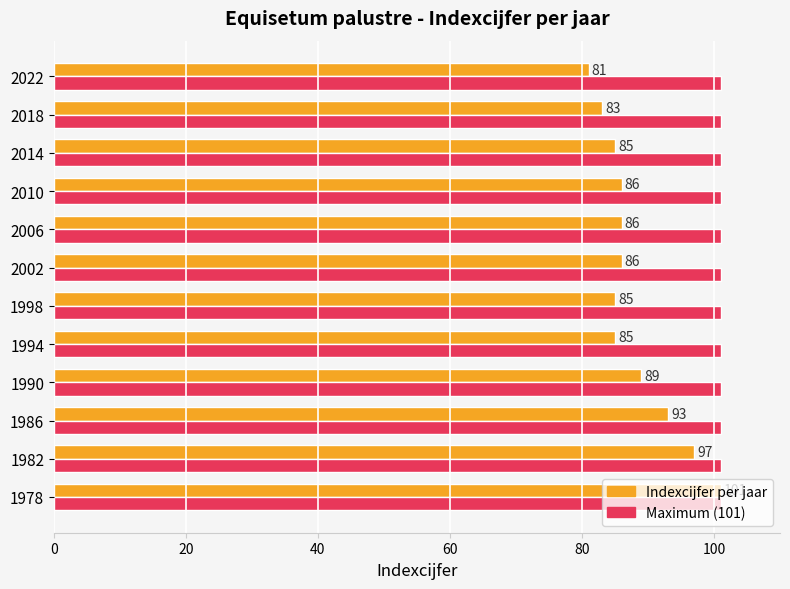

At which category is the sum across all series the highest?

1978